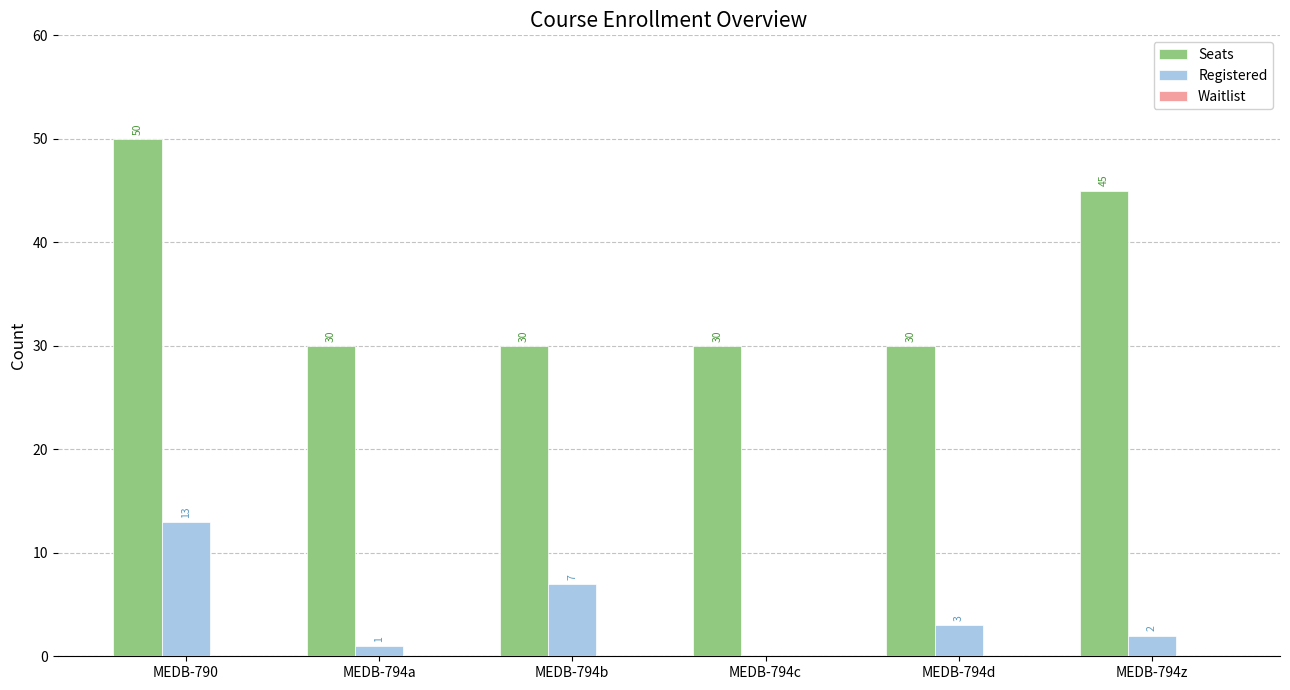

Between MEDB-794a and MEDB-794d, which series saw the biggest shift?

Registered